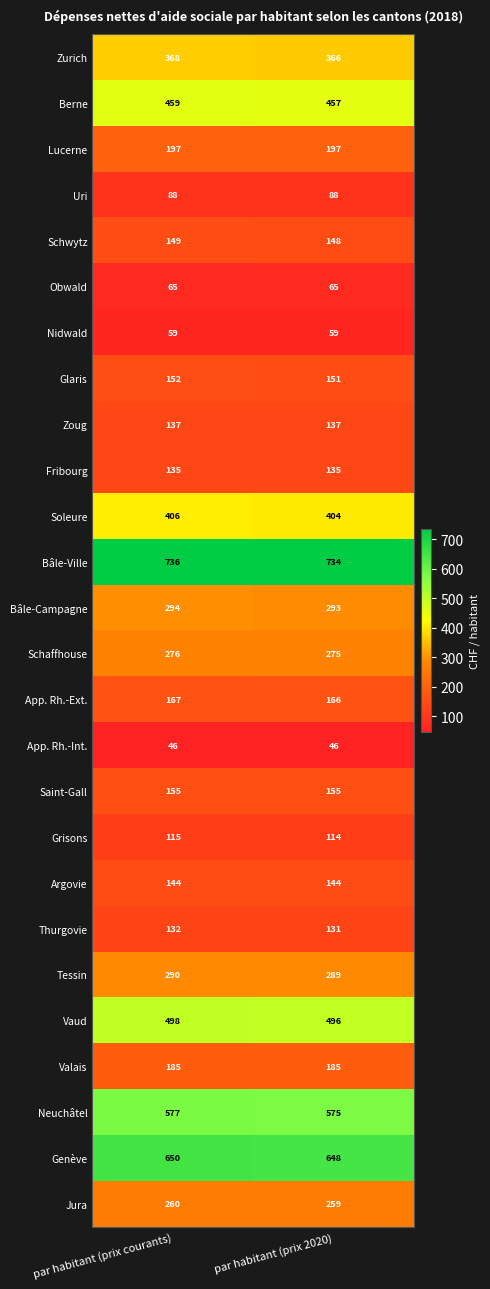

What is the approximate value of Schwytz at par habitant (prix courants)?

149